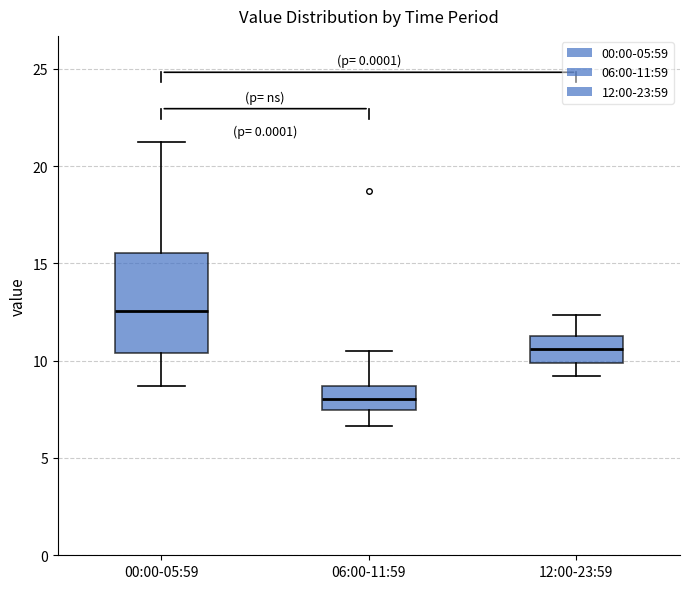

Reading left to right, transcribe this box plot: for each box, give where its median line is, the range the box spans, and where its two whiskers end, as read against the y-axis. The values are not printed on the chart, so give them approximately, as read against the axis.

00:00-05:59: median 12.5, box 10.5 to 15.5, whiskers 8.5 to 21.5
06:00-11:59: median 8.0, box 7.5 to 8.5, whiskers 6.5 to 10.5
12:00-23:59: median 10.5, box 10.0 to 11.5, whiskers 9.0 to 12.5